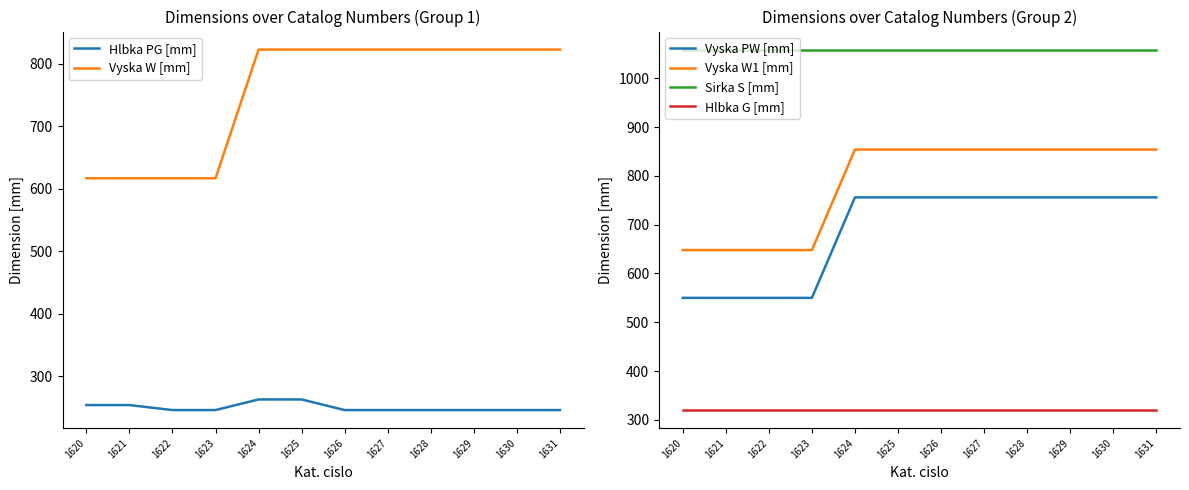

At which category is the sum across all series the highest?

1624